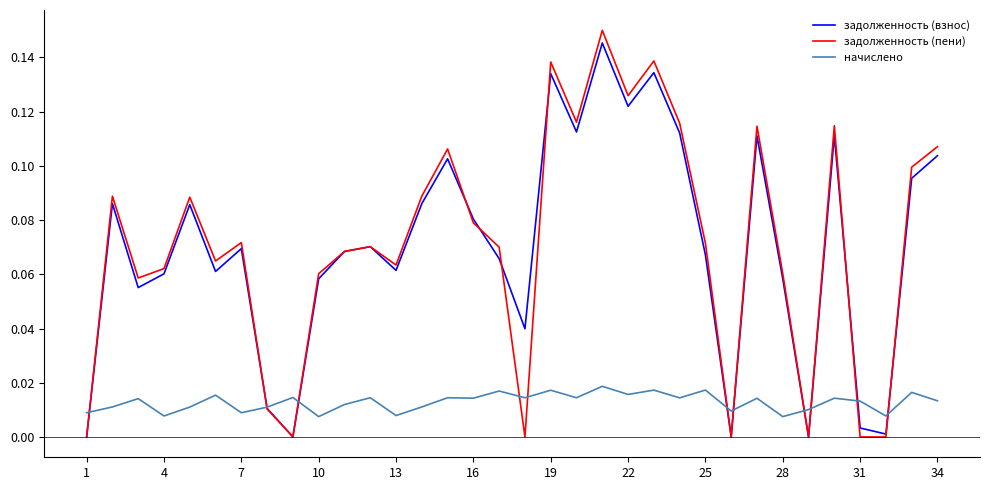

Which series has the largest range (max minus min)?

задолженность (пени)